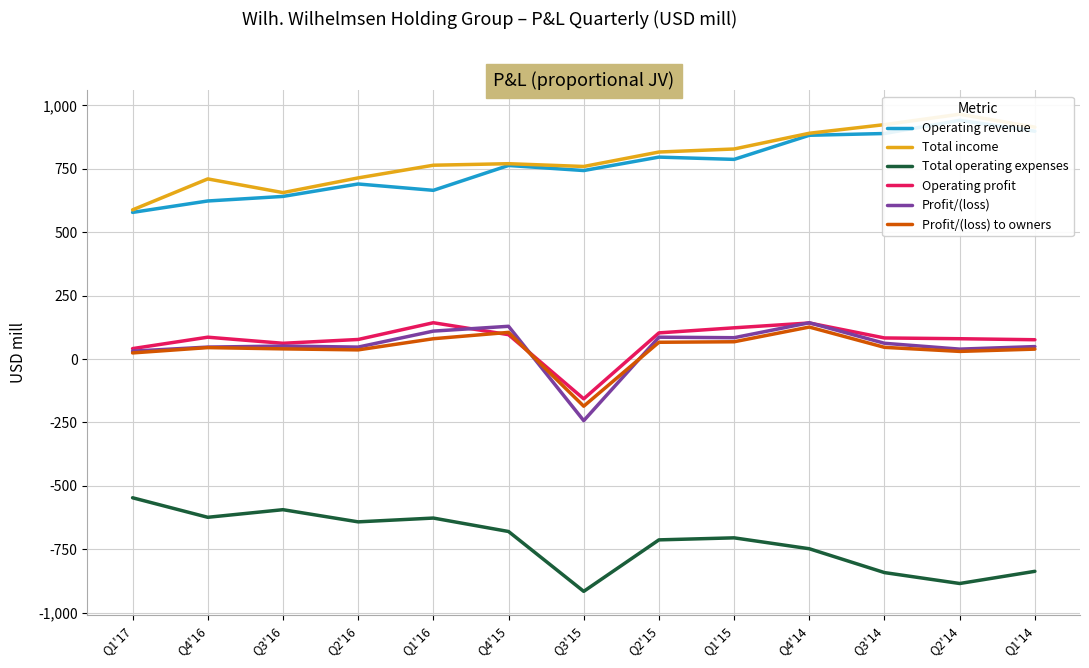

At which category does Profit/(loss) reach its first local peak?

Q3'16